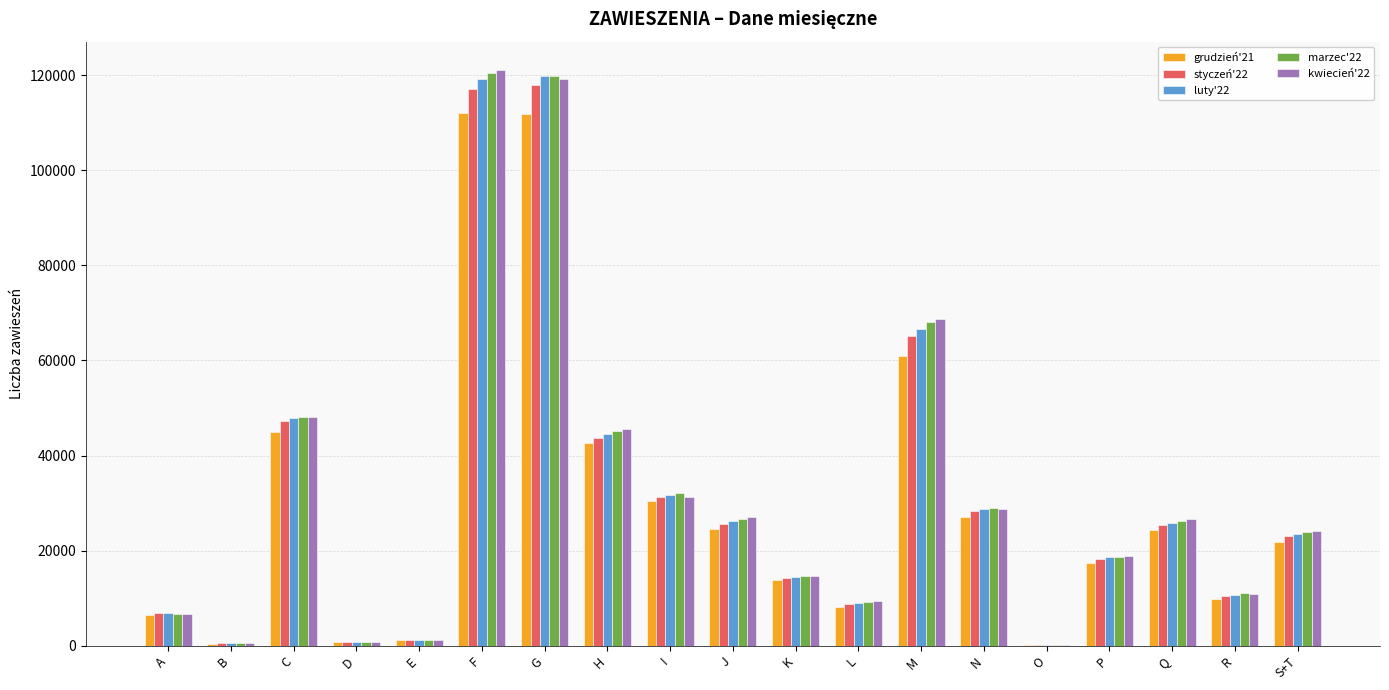

Between F and I, which series saw the biggest shift?

kwiecień'22